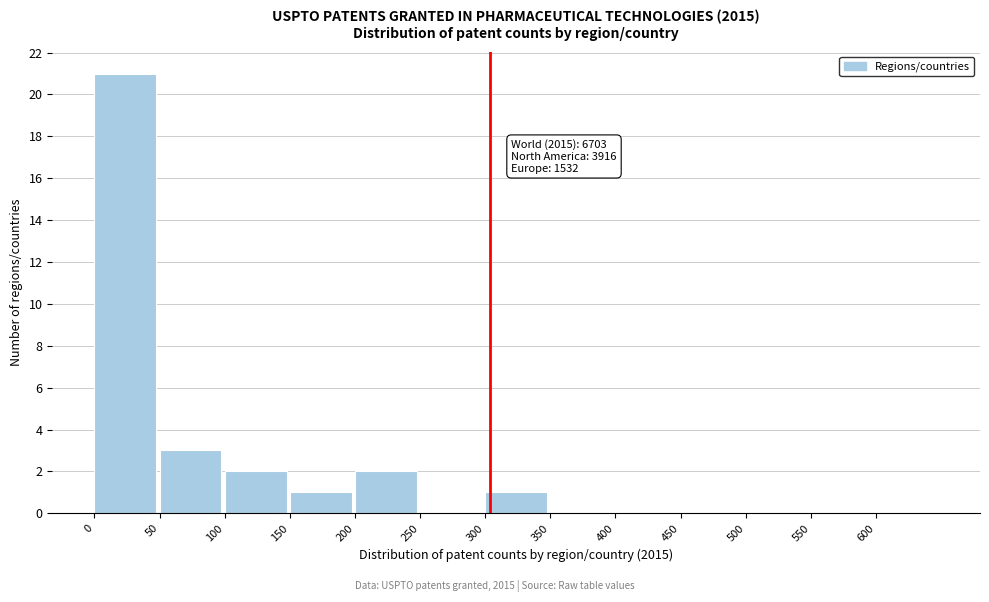

Which range on the x-axis has the tallest bar?

0 to 50